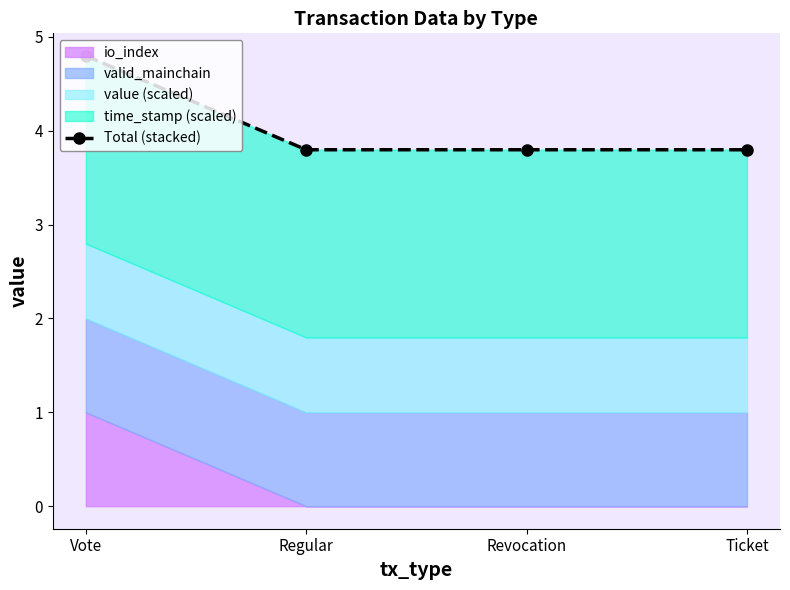

Is it true that the value at Revocation is 1.2?

False